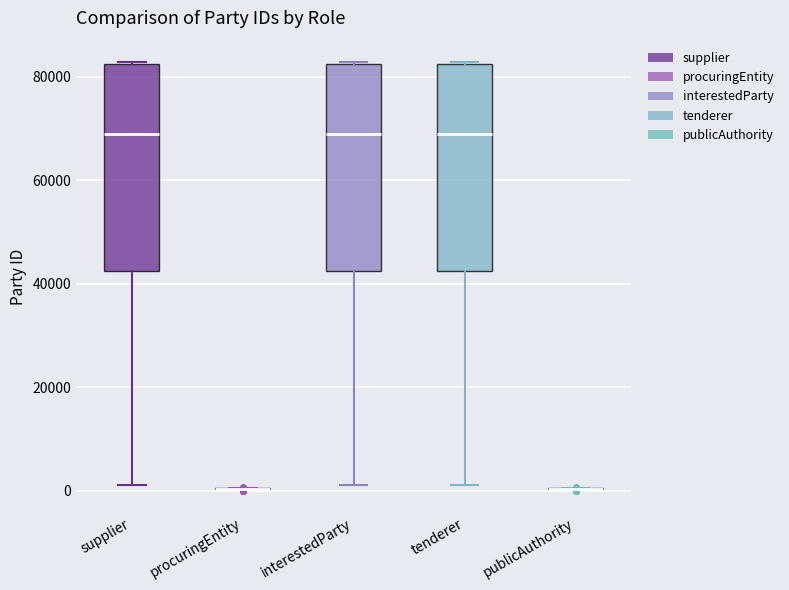

Reading left to right, read every box against the y-axis: the position of its median line, the range the box covers, and the ends of its whiskers. The values are not printed on the chart, so give them approximately, as read against the axis.

supplier: median 68000, box 42000 to 82000, whiskers 2000 to 82000
procuringEntity: box collapsed to a line at 0, whiskers 0 to 0
interestedParty: median 68000, box 42000 to 82000, whiskers 2000 to 82000
tenderer: median 68000, box 42000 to 82000, whiskers 2000 to 82000
publicAuthority: box collapsed to a line at 0, whiskers 0 to 0